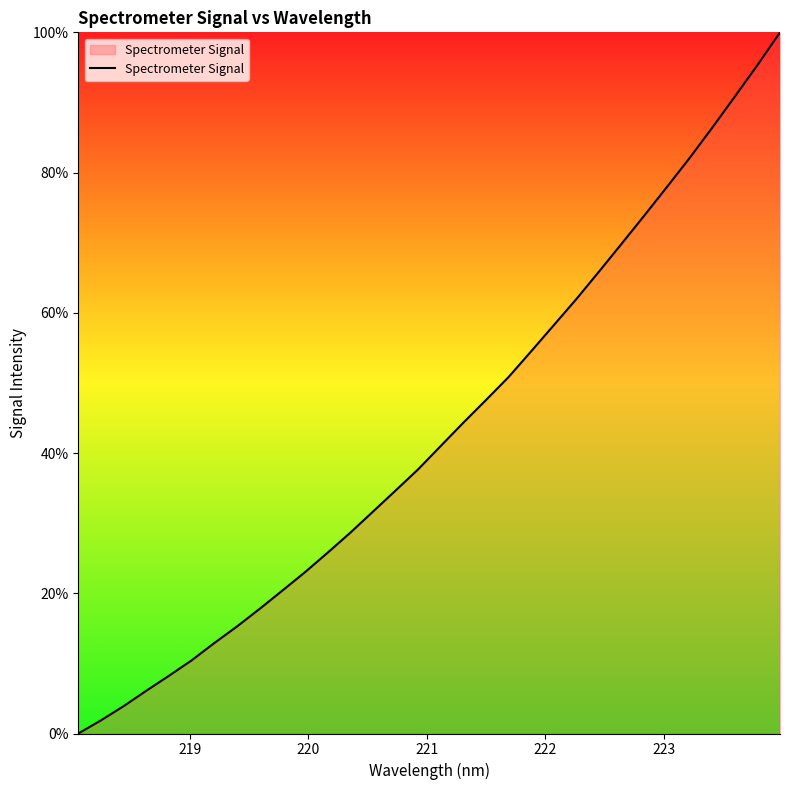

What is the difference between the maximum and minimum values?

100.0